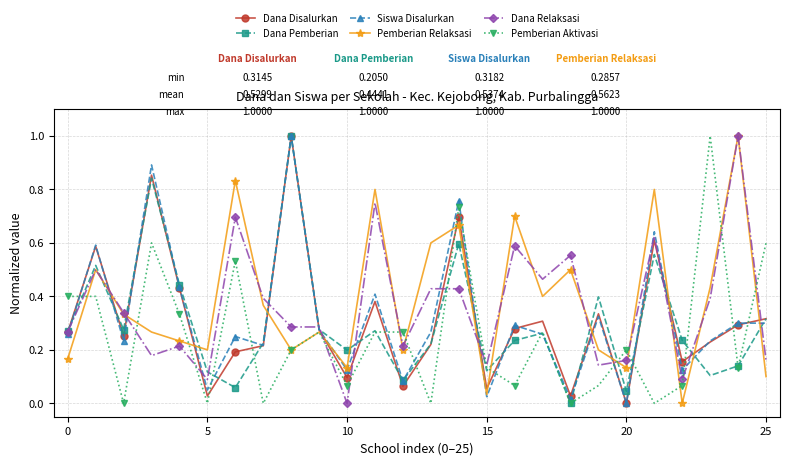

Count the number of data series in this chart.

6